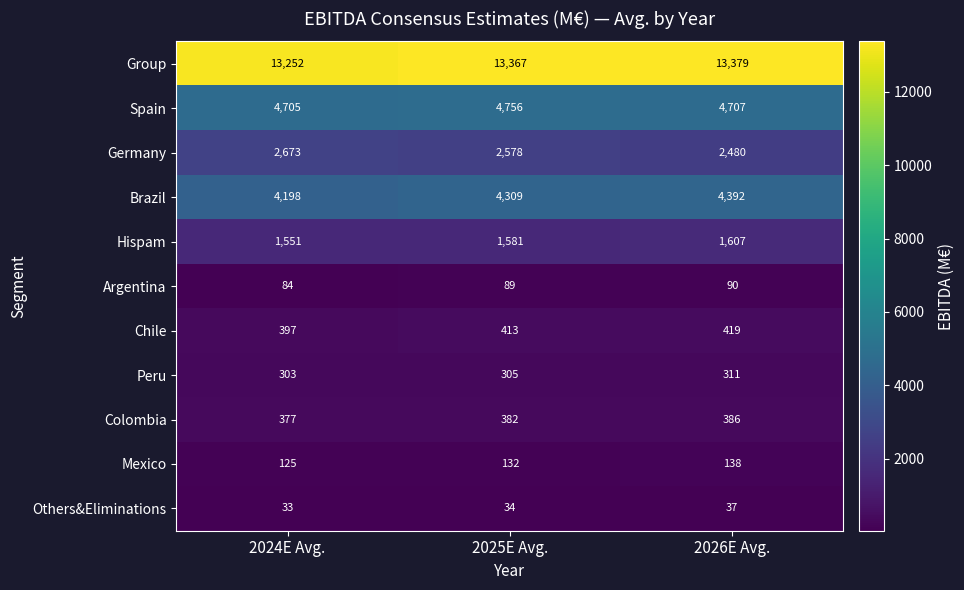

Is it true that Germany equals 2578 at 2025E Avg.?

True